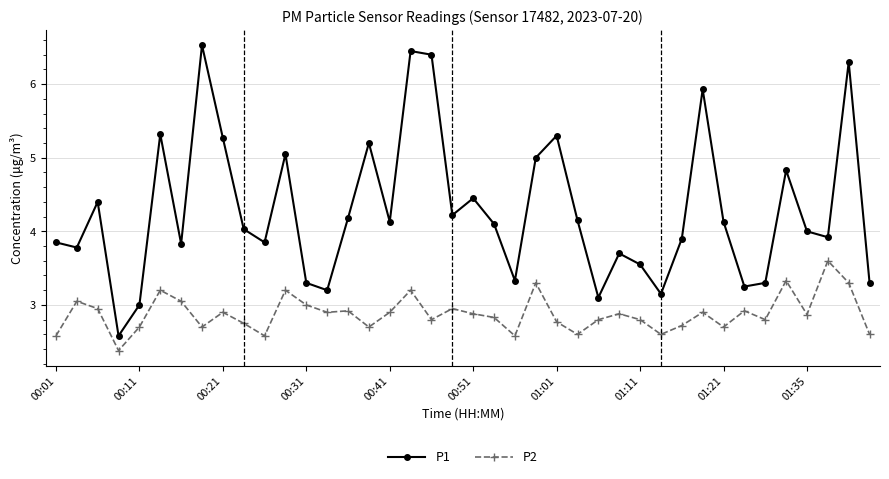

What are all the series names shown in the legend?

P1, P2